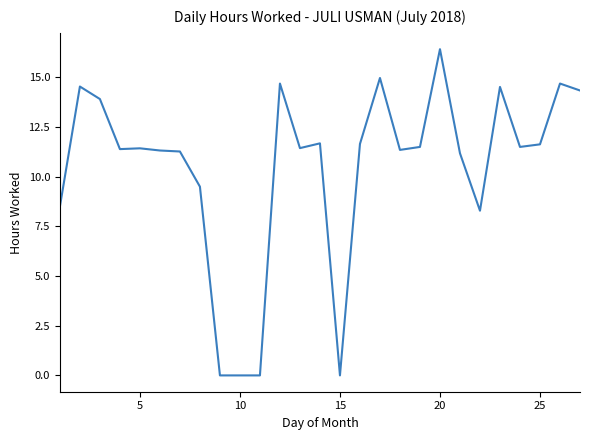

What is the maximum value shown in the chart?

16.4